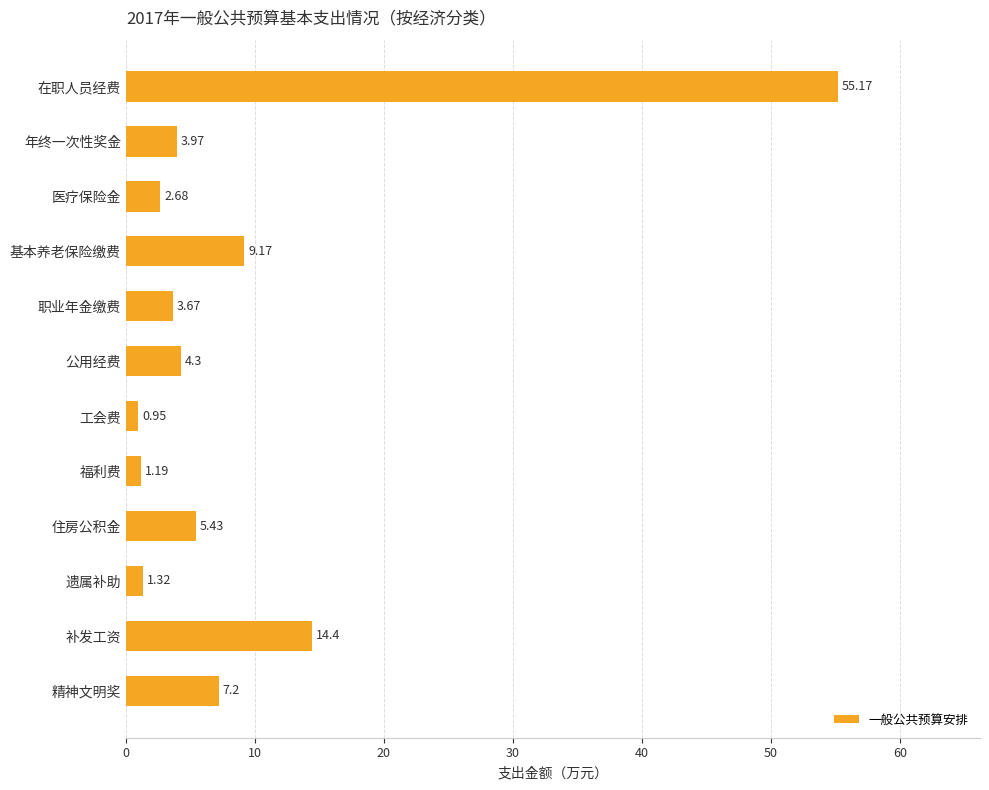

What is the greatest value displayed?

55.2